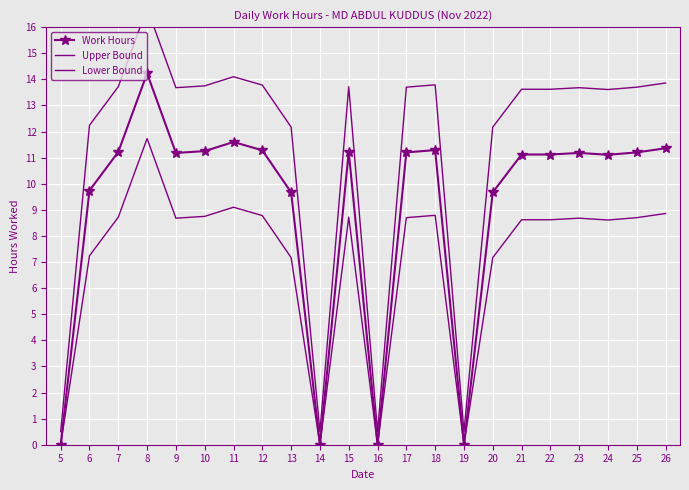

Is it true that Upper Bound equals 11.1 at 8?

False